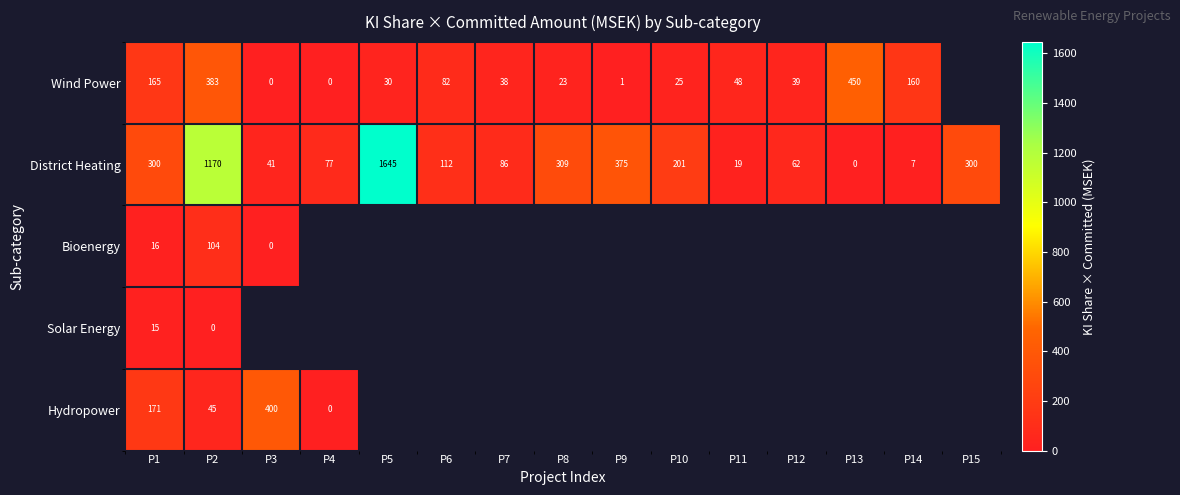

Between P8 and P6, which is larger?

P6